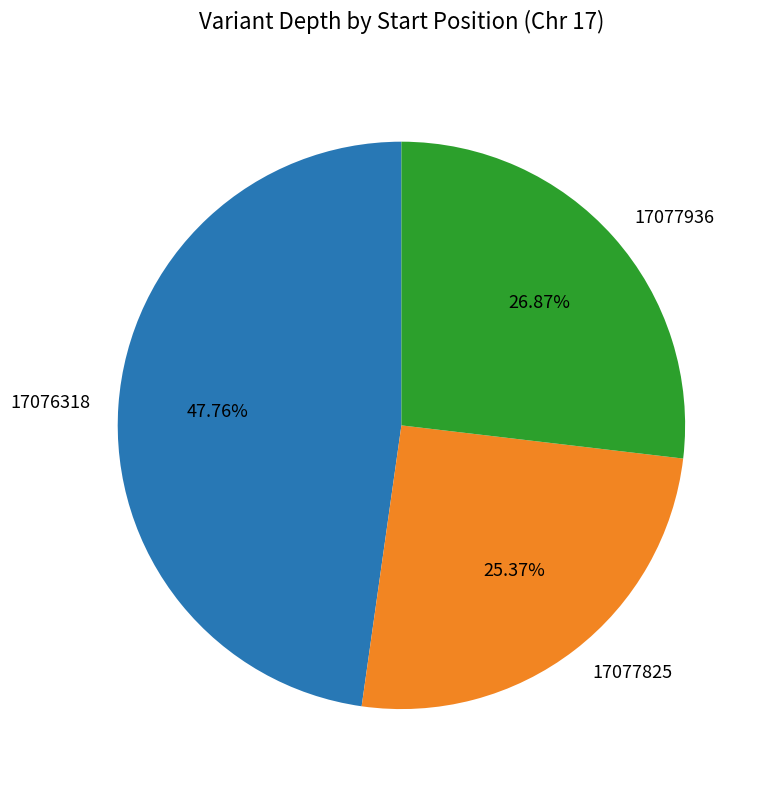

Is 17076318 the majority of the pie?

No